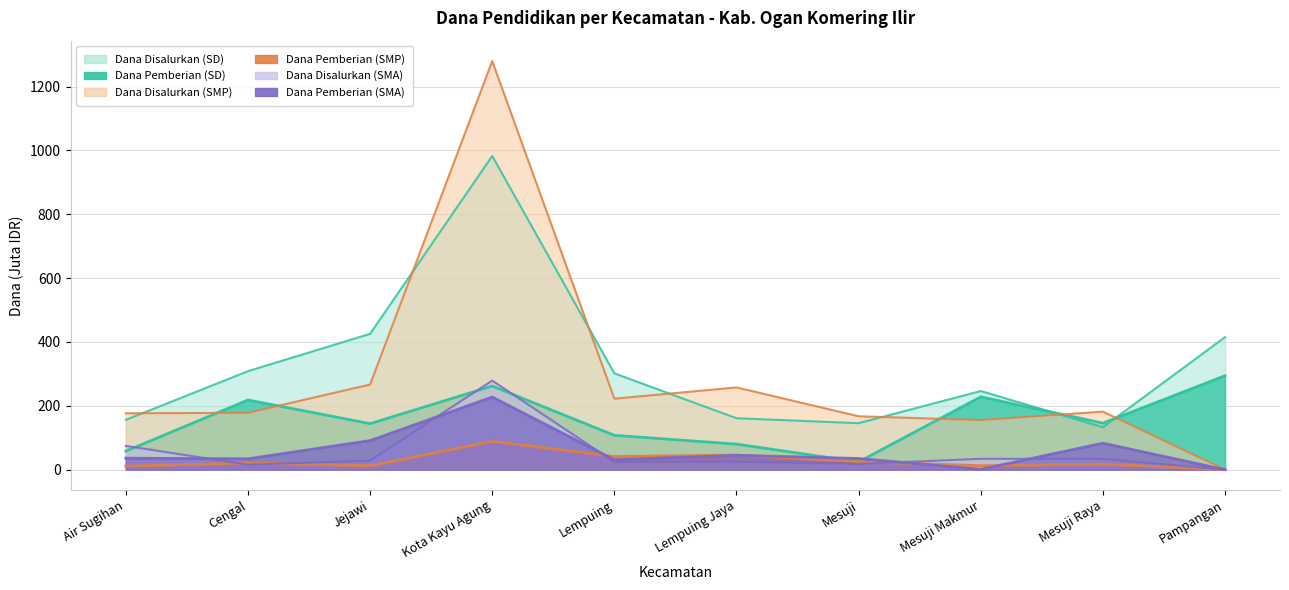

Reading right to left, list all the values displayed in this chart.

Dana Disalurkan (SD): 415.1	132.8	246.4	145.6	161.1	301.7	982.6	425.5	308.5	155.9
Dana Pemberian (SD): 294.3	145.8	228.2	24.3	80.1	107.5	261.9	144.2	218.2	58.0
Dana Disalurkan (SMP): 0.0	181.9	155.2	167.2	257.6	222.4	1279.9	266.6	178.1	176.6
Dana Pemberian (SMP): 0.0	17.2	12.4	25.1	45.8	41.2	88.9	12.0	21.0	10.9
Dana Disalurkan (SMA): 0.0	34.0	34.0	18.0	25.0	24.0	279.0	28.5	15.5	74.5
Dana Pemberian (SMA): 0.0	83.0	1.0	35.0	45.0	31.0	227.5	91.0	34.0	36.0